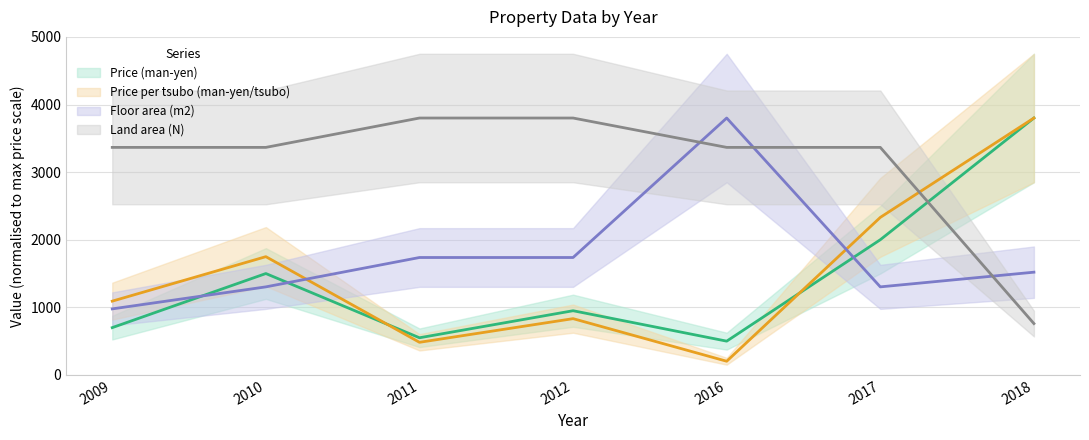

The value of Floor area (m2) at 2011 is 369.7. True or false?

False